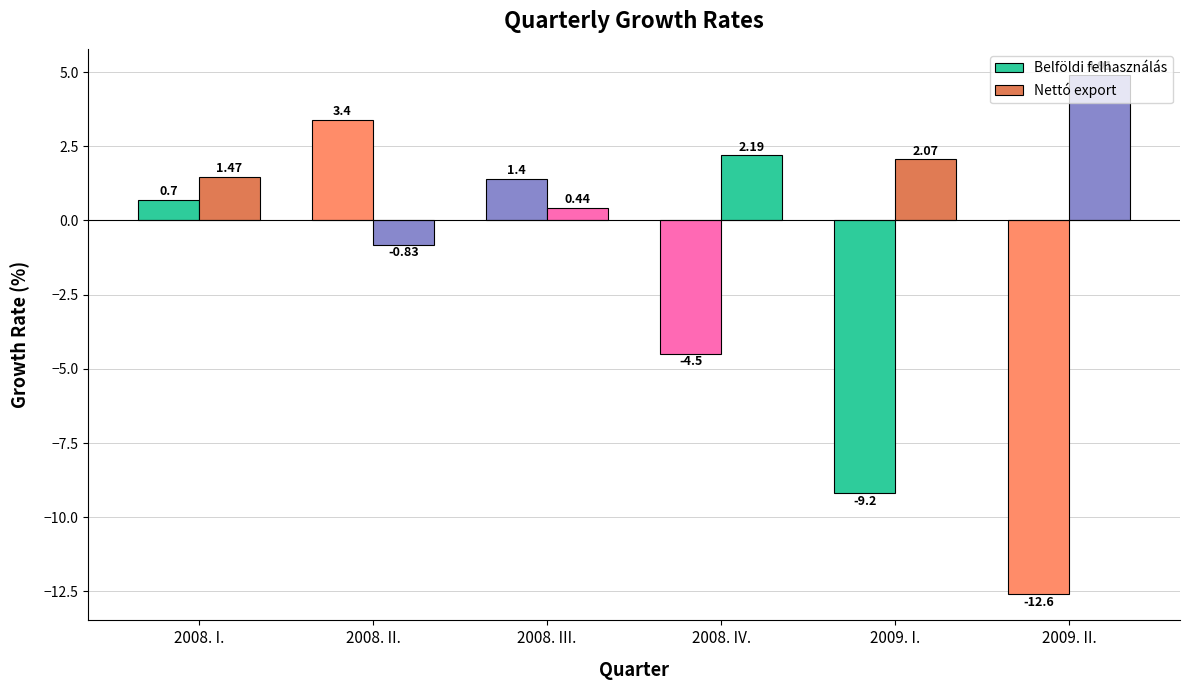

How many bars are there in each group?

2